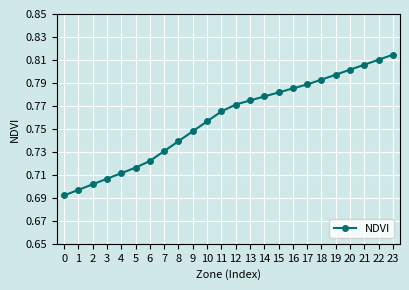

The value at 21 is 0.2. True or false?

False